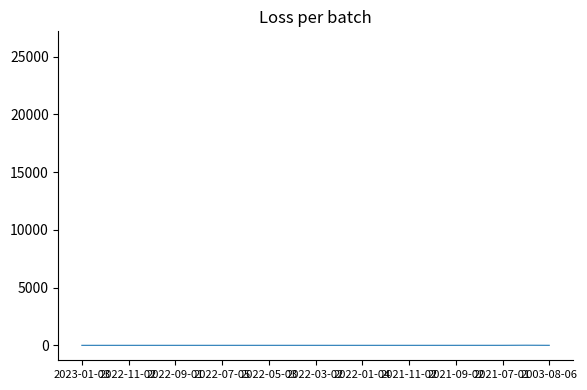

What is the greatest value displayed?

25900.0